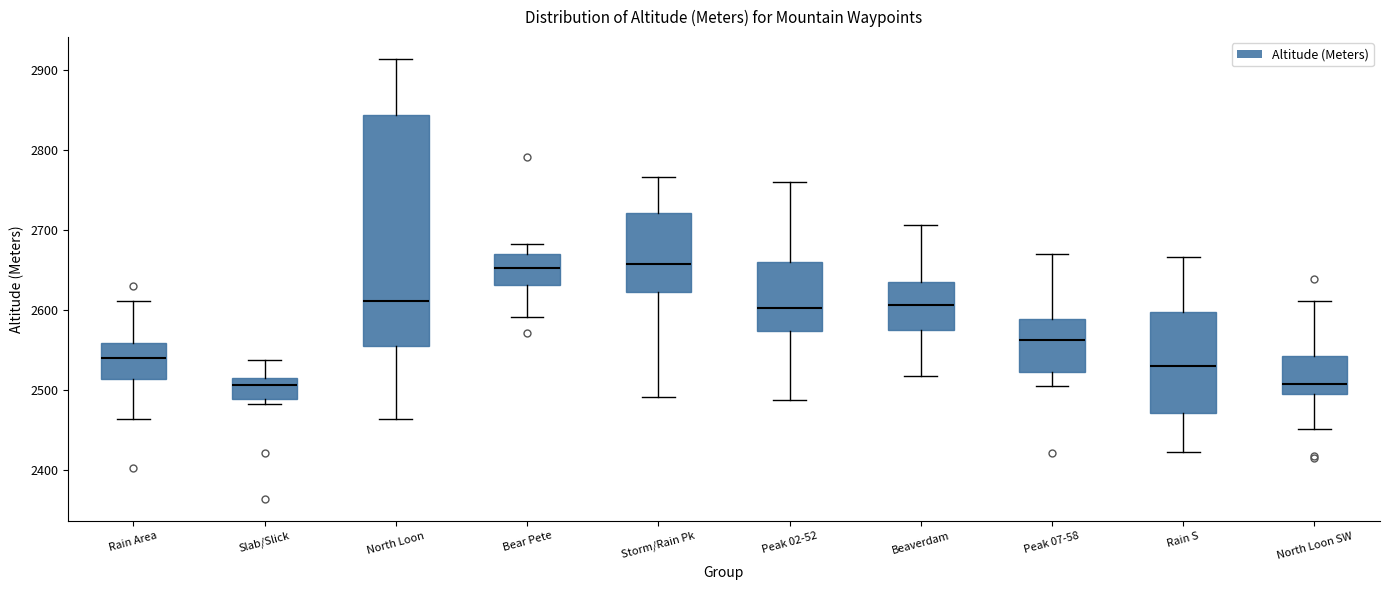

Reading left to right, transcribe this box plot: for each box, give where its median line is, the range the box spans, and where its two whiskers end, as read against the y-axis. The values are not printed on the chart, so give them approximately, as read against the axis.

Rain Area: median 2540, box 2510 to 2560, whiskers 2460 to 2610
Slab/Slick: median 2510, box 2490 to 2520, whiskers 2480 to 2540
North Loon: median 2610, box 2560 to 2840, whiskers 2460 to 2910
Bear Pete: median 2650, box 2630 to 2670, whiskers 2590 to 2680
Storm/Rain Pk: median 2660, box 2620 to 2720, whiskers 2490 to 2770
Peak 02-52: median 2600, box 2570 to 2660, whiskers 2490 to 2760
Beaverdam: median 2610, box 2580 to 2640, whiskers 2520 to 2710
Peak 07-58: median 2560, box 2520 to 2590, whiskers 2510 to 2670
Rain S: median 2530, box 2470 to 2600, whiskers 2420 to 2670
North Loon SW: median 2510, box 2500 to 2540, whiskers 2450 to 2610